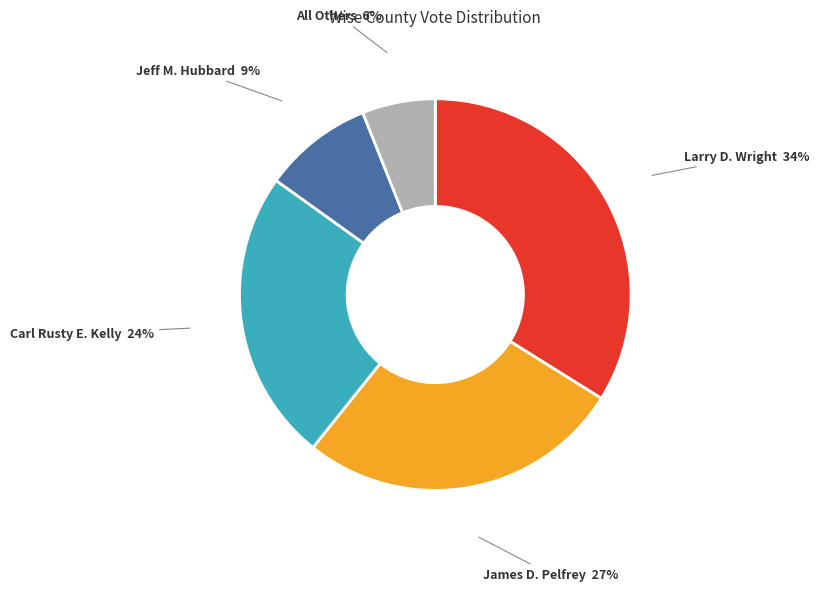

Does any single category account for the majority?

No